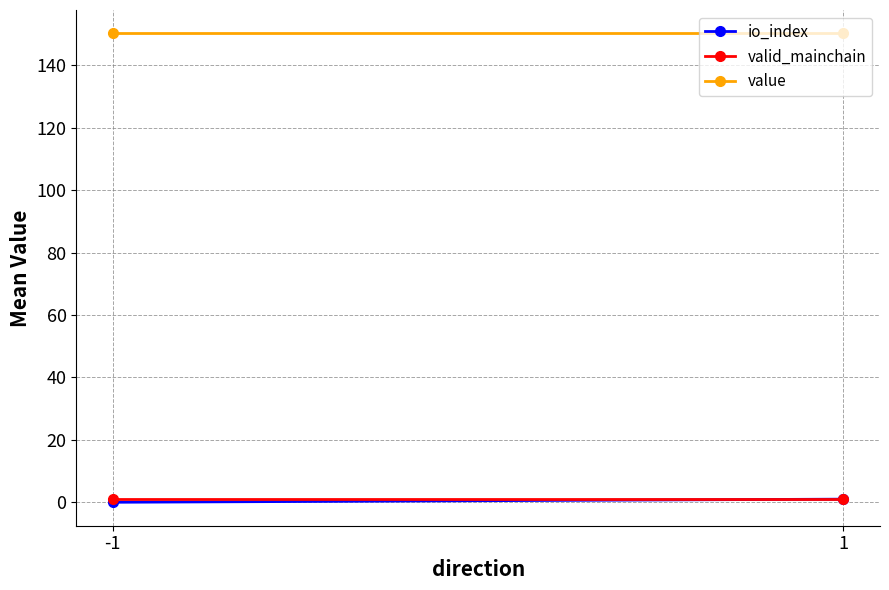

Rank the series by their maximum value, from lowest to highest.

io_index, valid_mainchain, value